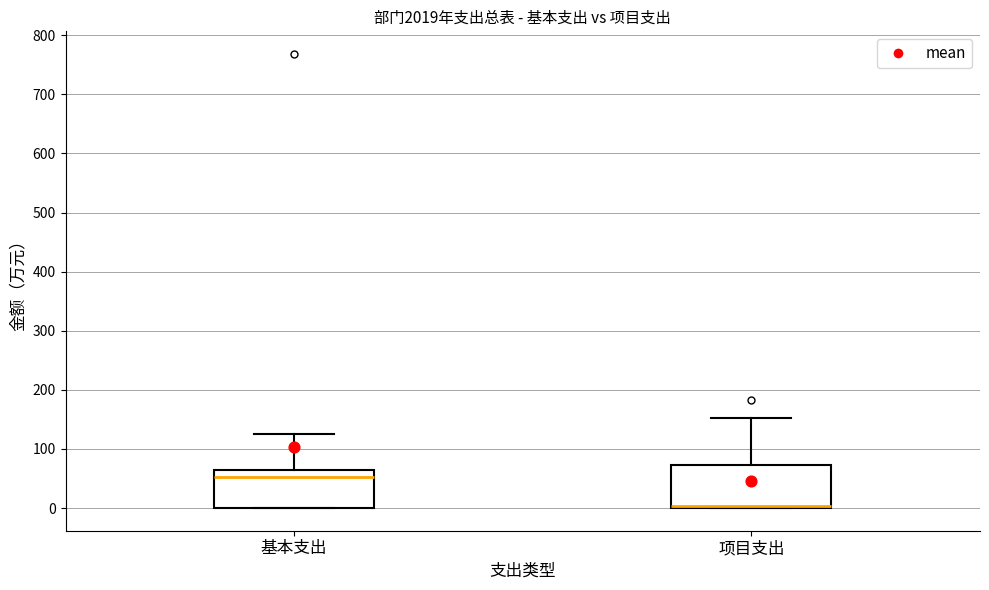

Reading left to right, read every box against the y-axis: the position of its median line, the range the box covers, and the ends of its whiskers. The values are not printed on the chart, so give them approximately, as read against the axis.

基本支出: median 50, box 0 to 70, whiskers 0 to 130
项目支出: median 0 (drawn on the box's lower edge), box 0 to 70, whiskers 0 to 150